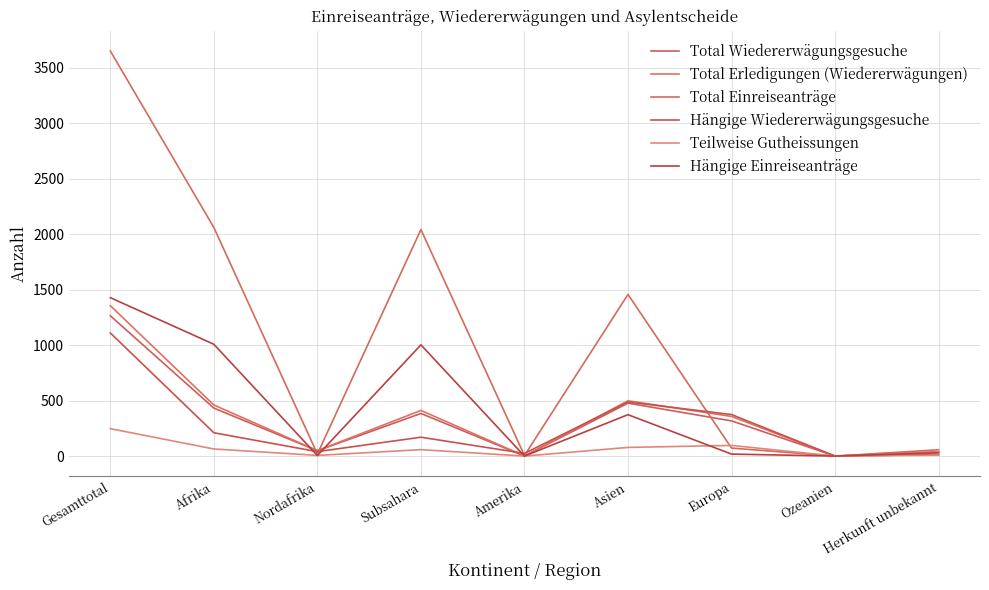

What value does the Total Einreiseanträge series have at Europa, to the nearest 50?

50